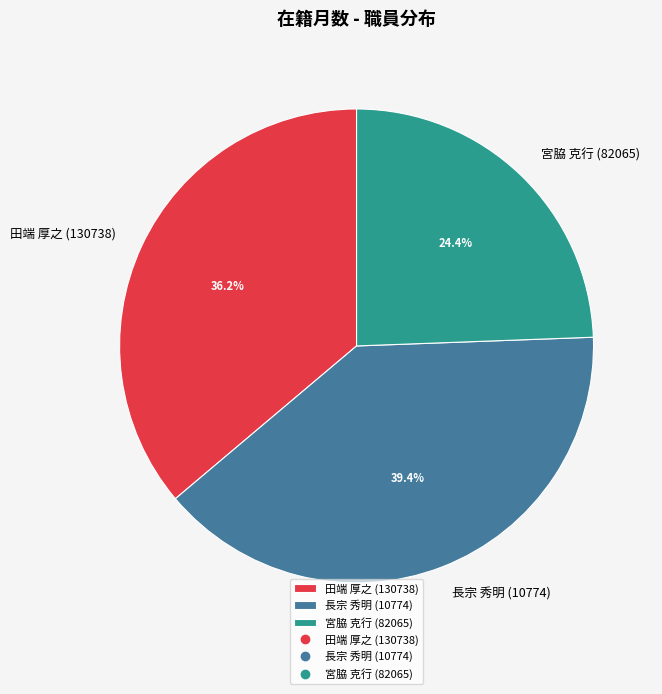

Does 長宗 秀明 (10774) account for over 50% of the chart?

No